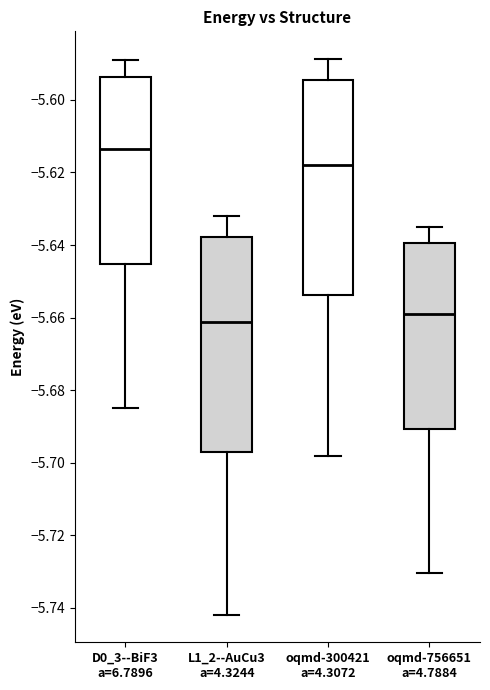

Reading left to right, transcribe this box plot: for each box, give where its median line is, the range the box spans, and where its two whiskers end, as read against the y-axis. The values are not printed on the chart, so give them approximately, as read against the axis.

D0_3--BiF3 a=6.7896: median -5.614, box -5.646 to -5.594, whiskers -5.686 to -5.590
L1_2--AuCu3 a=4.3244: median -5.662, box -5.698 to -5.638, whiskers -5.742 to -5.632
oqmd-300421 a=4.3072: median -5.618, box -5.654 to -5.594, whiskers -5.698 to -5.588
oqmd-756651 a=4.7884: median -5.660, box -5.690 to -5.640, whiskers -5.730 to -5.636